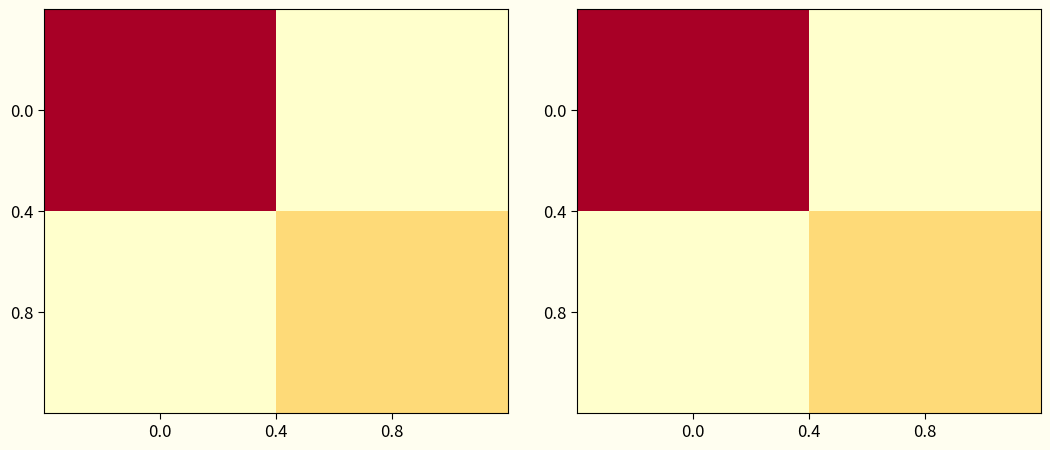

What is the sum of the 0.8 values at 0.8 and 0.0?

17